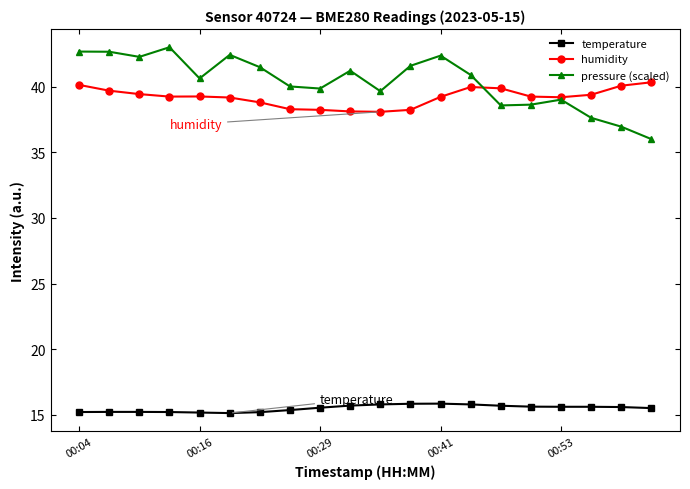

What is the highest value of the pressure (scaled) series?

43.0